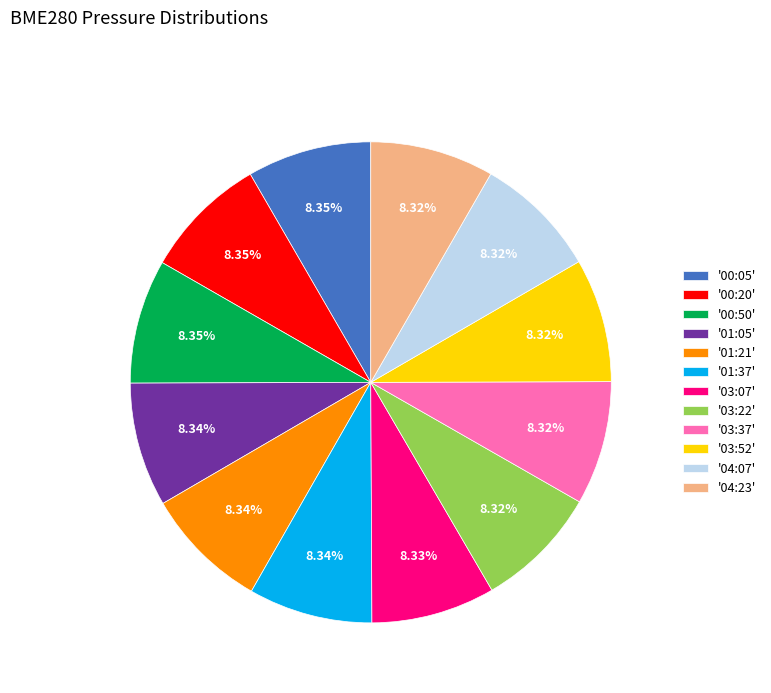

Approximately how many times larger is the value at '03:22' compared to '03:07'?

1.0